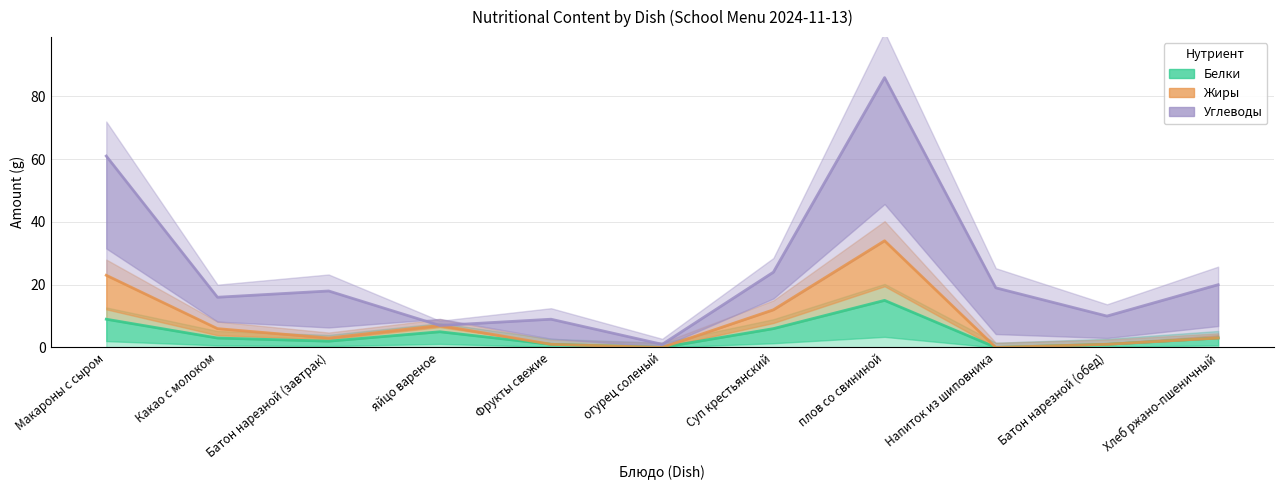

In Жиры, how many points are lower than both neighbors (excluding endpoints)?

3